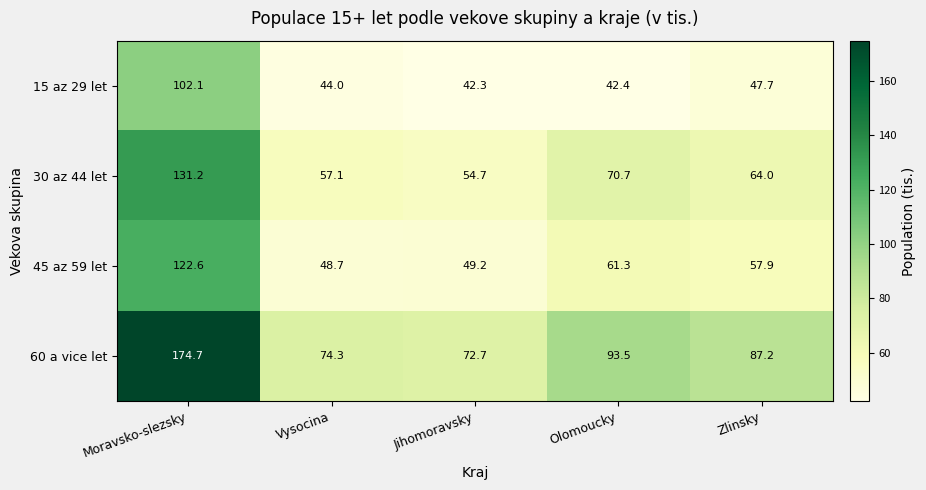

List the series in order of their overall mean, highest first.

60 a vice let, 30 az 44 let, 45 az 59 let, 15 az 29 let